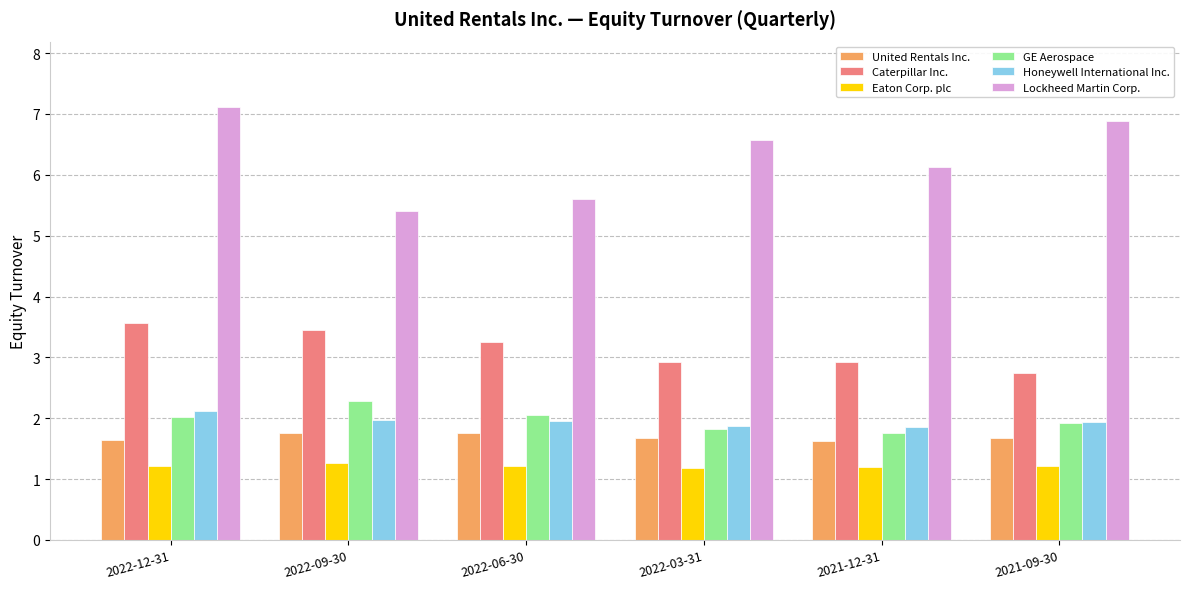

What is the difference between the highest and lowest values at 2022-12-31?

5.9